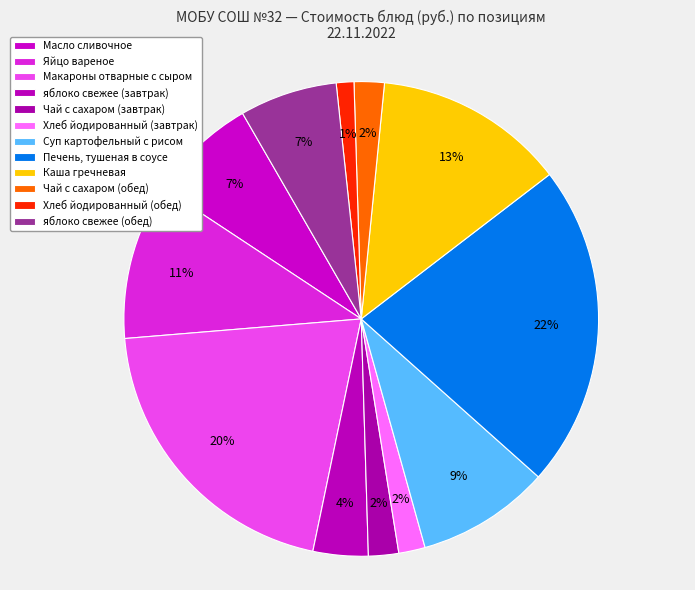

What is the largest slice in the pie chart?

Печень, тушеная в соусе